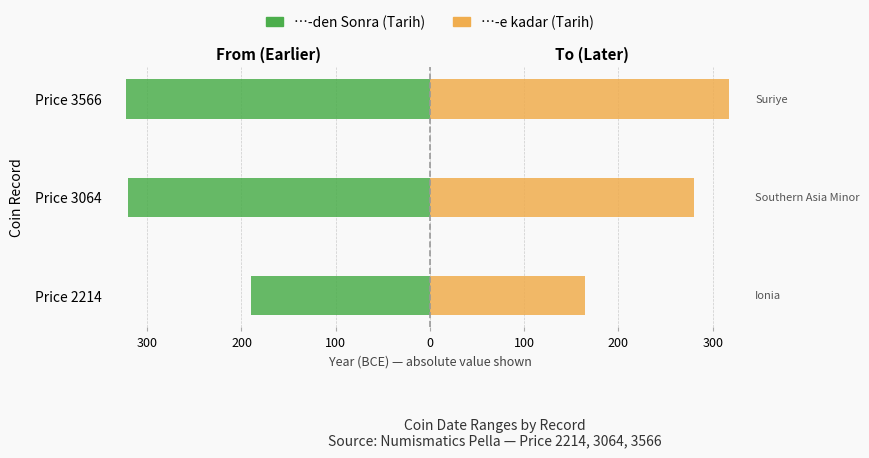

Rank the series at Price 3064 from highest to lowest value.

…-e kadar (Tarih), …-den Sonra (Tarih)